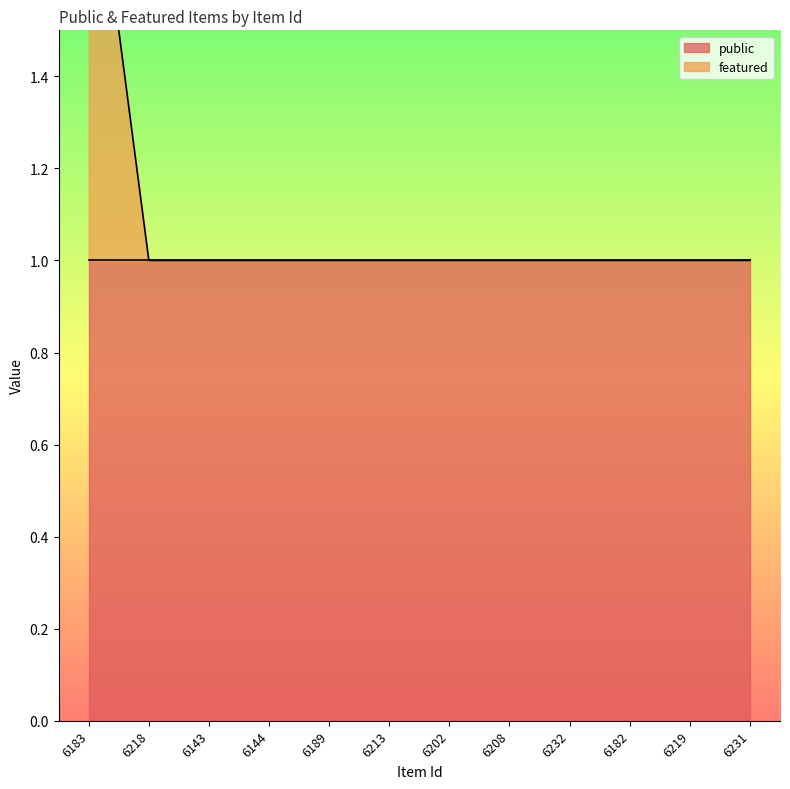

What is the value of the 12th point from the left?

1